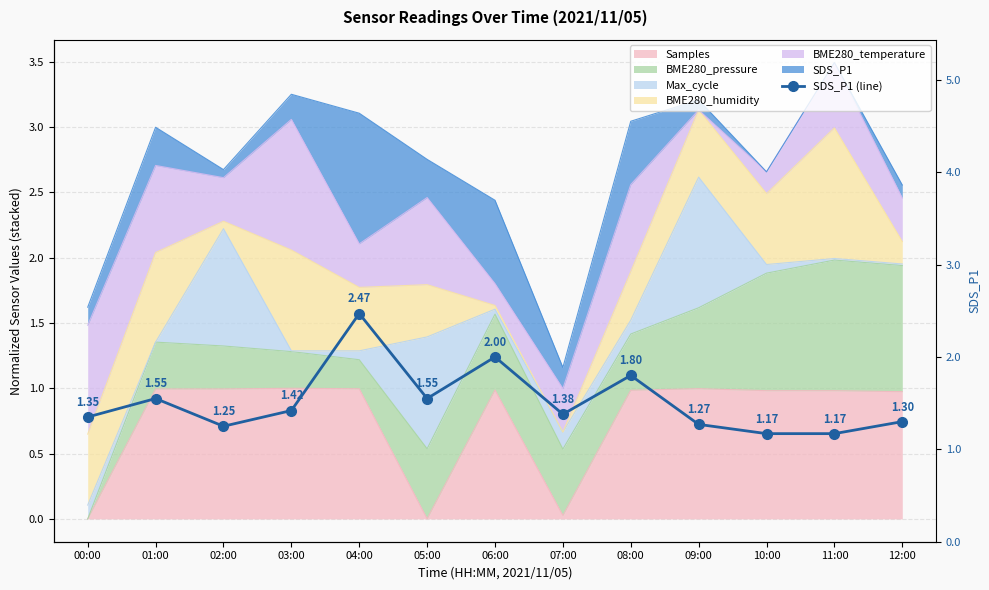

Is it true that the value at 09:00 is 1.3?

True